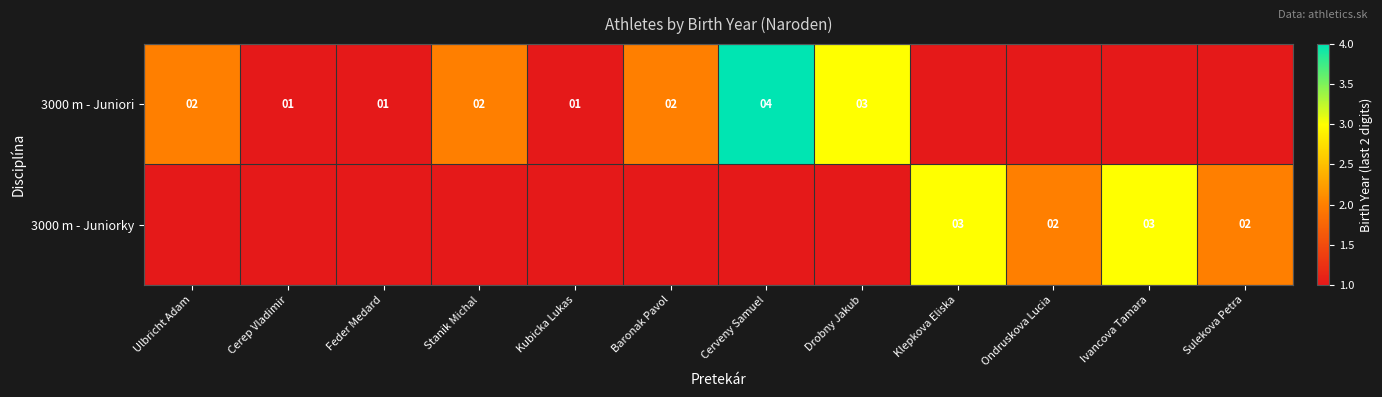

What is the total value across all series at Stanik Michal?

2